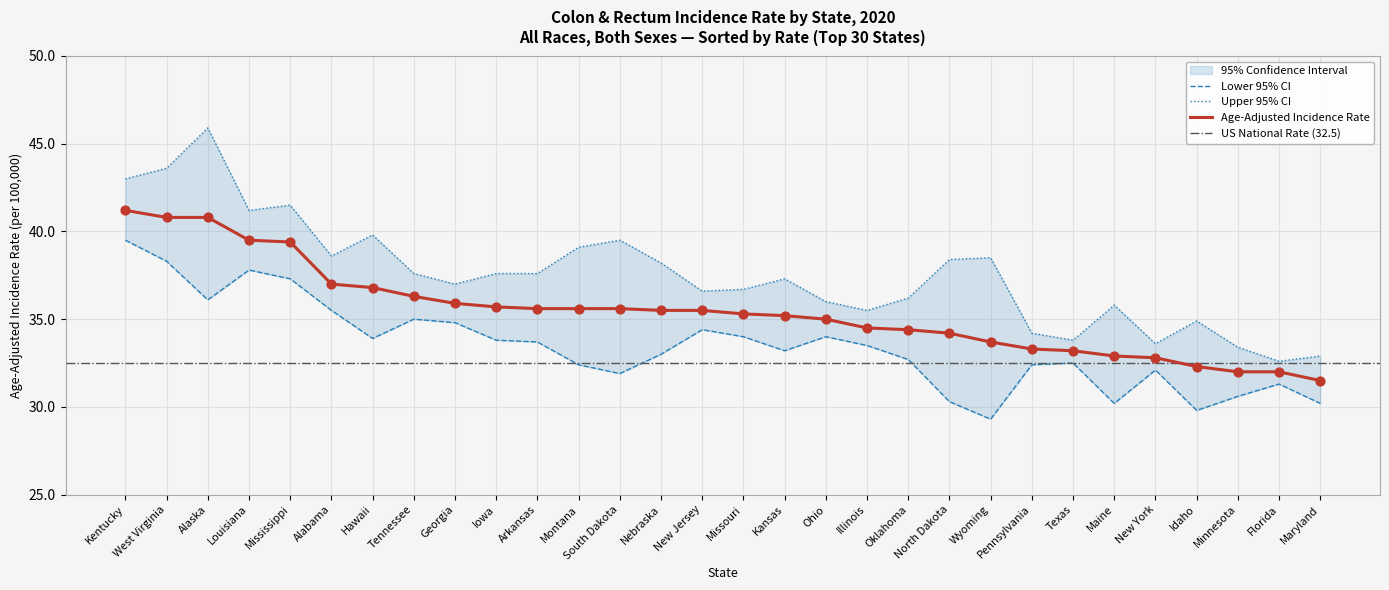

Which series reaches the maximum Y coordinate?

Upper 95% CI